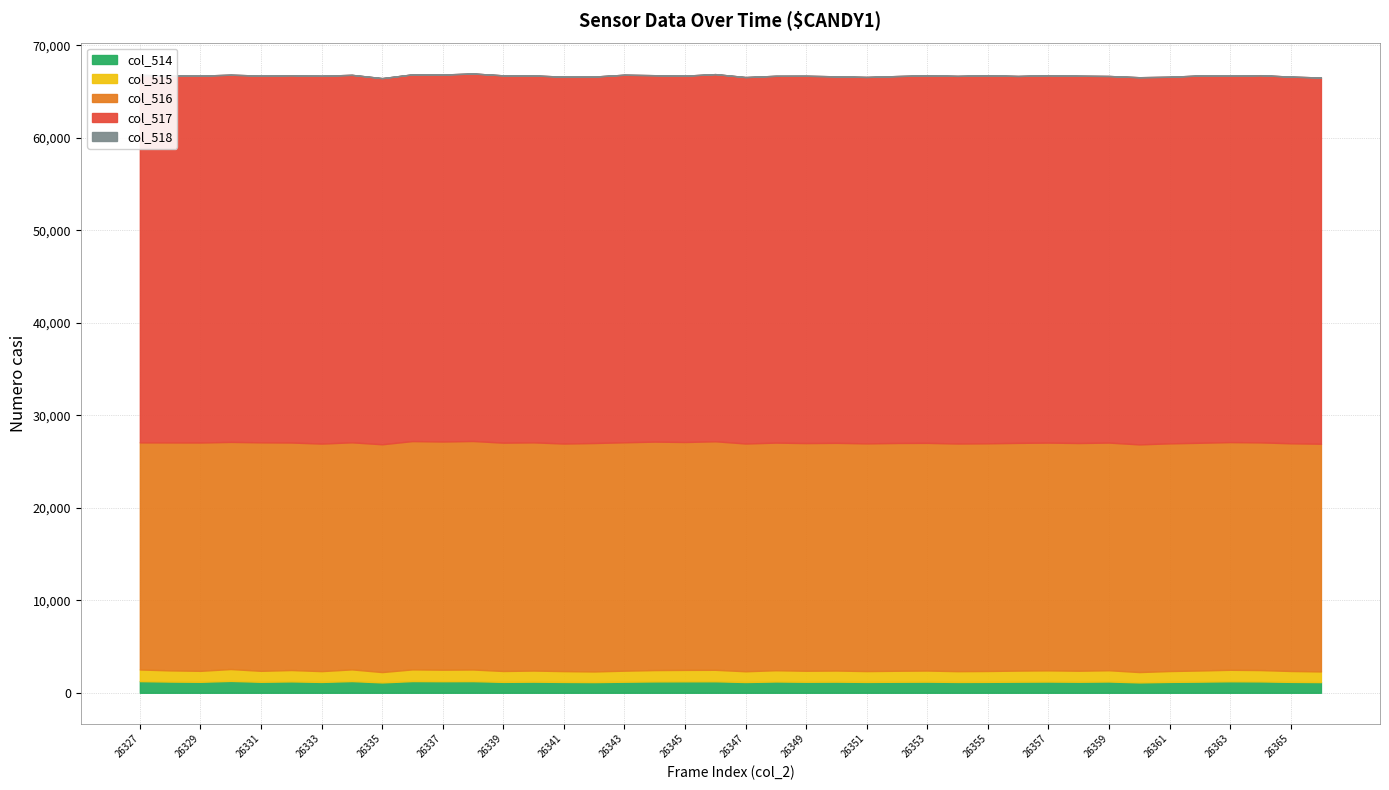

What is the minimum value for col_517?

39581